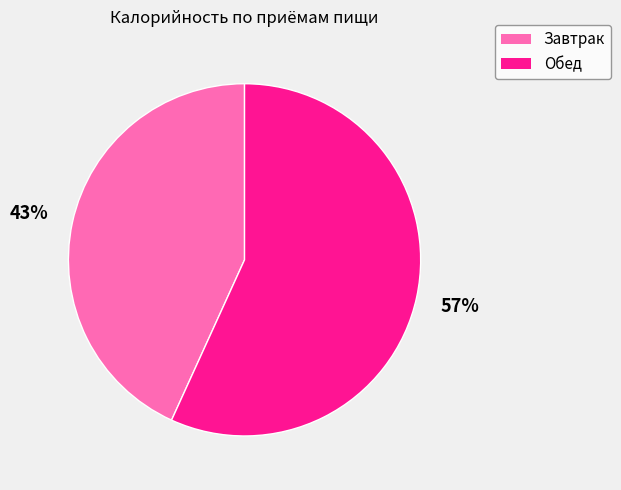

How many slices are in this pie chart?

2